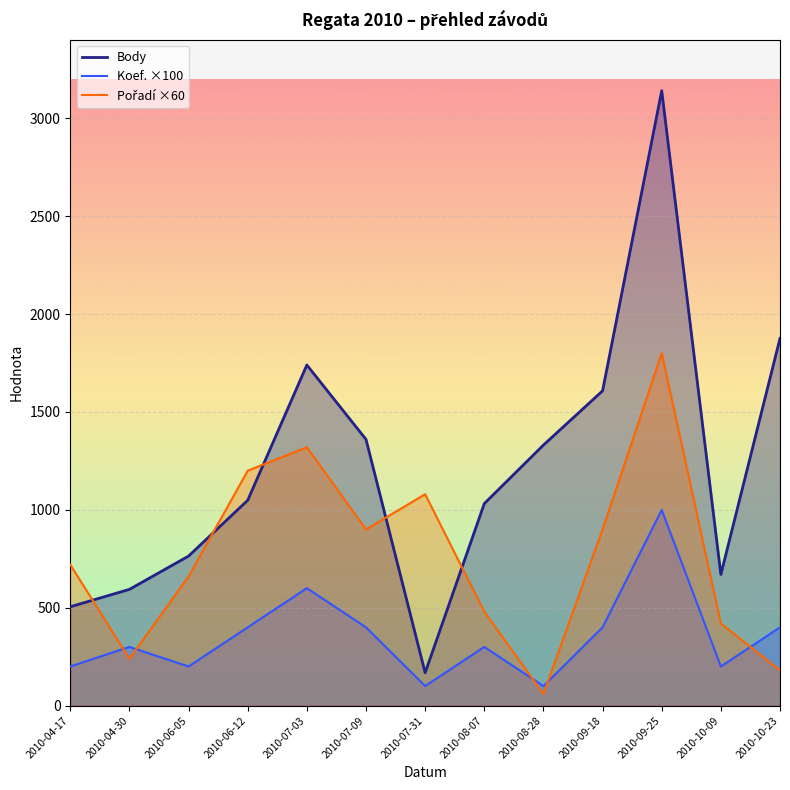

The Body series shows 1876 at 2010-10-23. True or false?

True